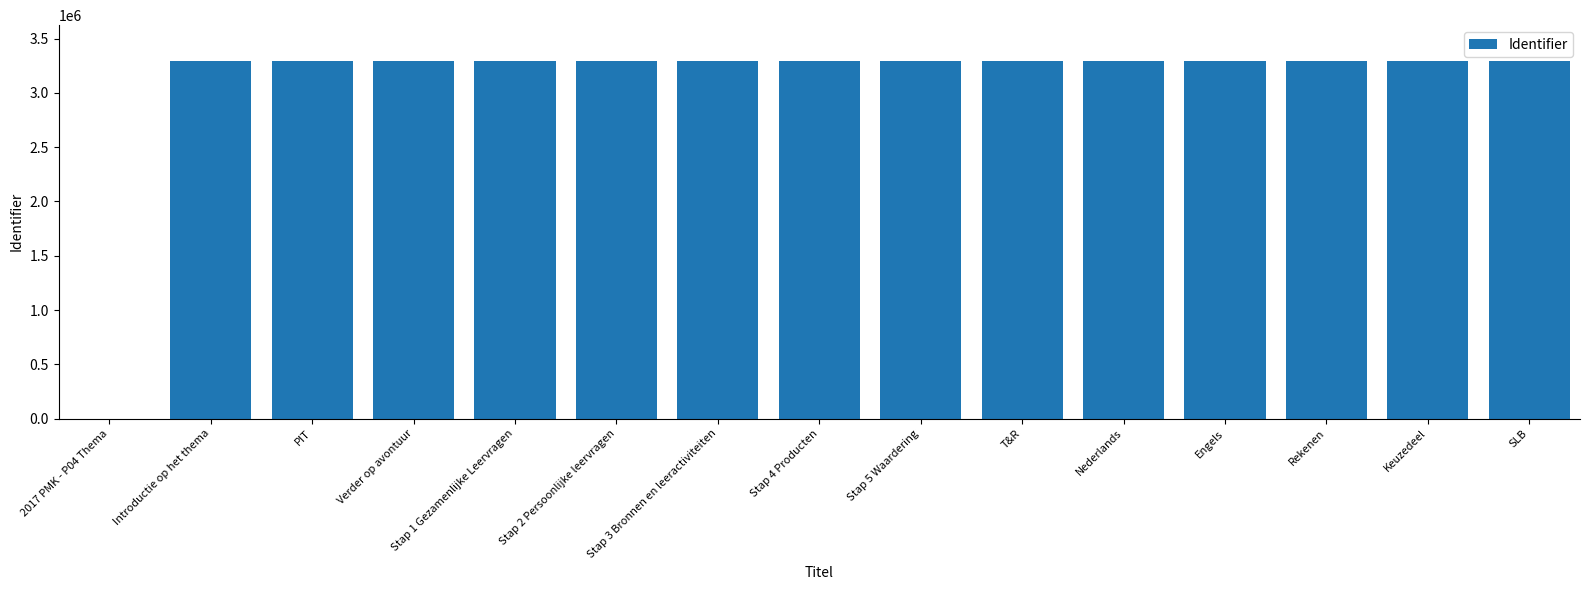

True or false: the data shows 4880331 at Engels.

False